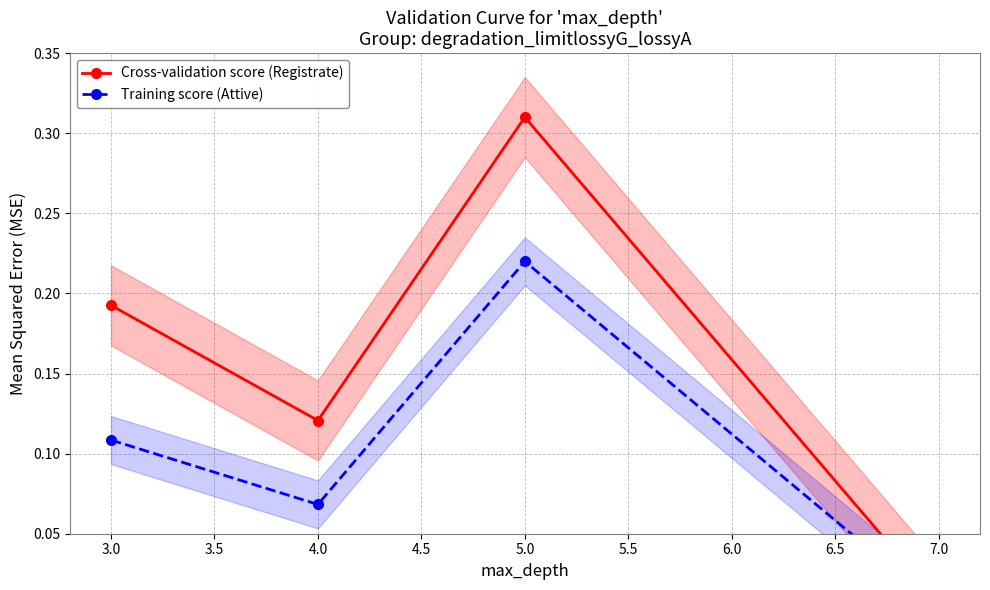

At how many categories does at least one series exceed 0?

4